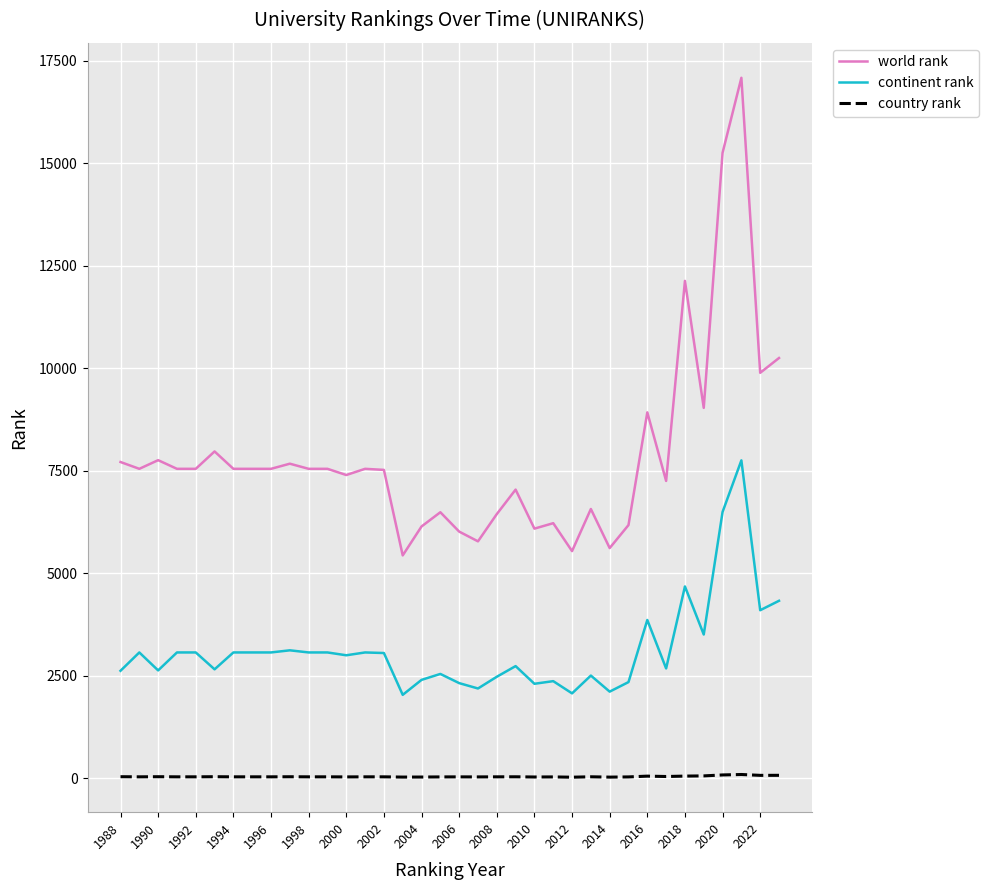

Which series has the widest spread of values?

world rank